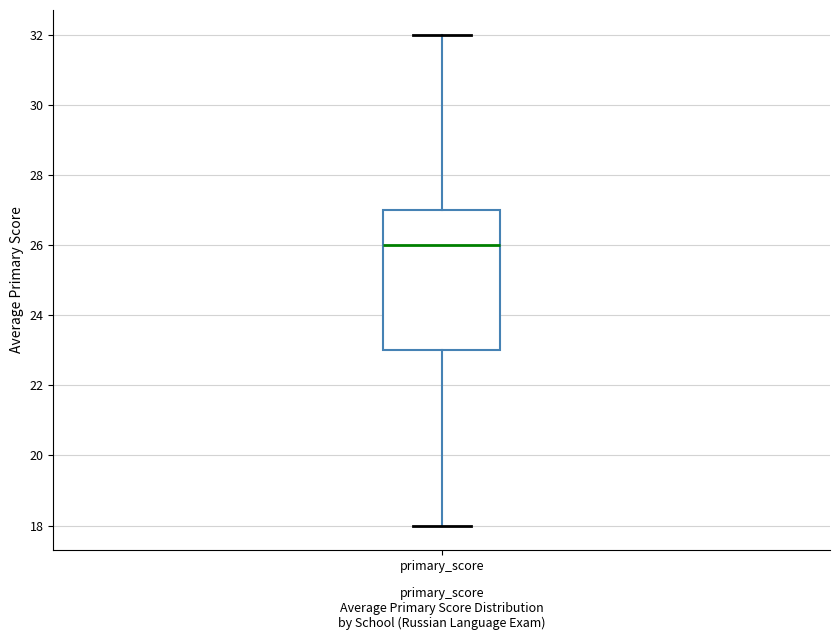

Read this box plot against the y-axis: the position of the median line, the range covered by the box, and the ends of both whiskers. The values are not printed on the chart, so give them approximately, as read against the axis.

median 26, box 23 to 27, whiskers 18 to 32